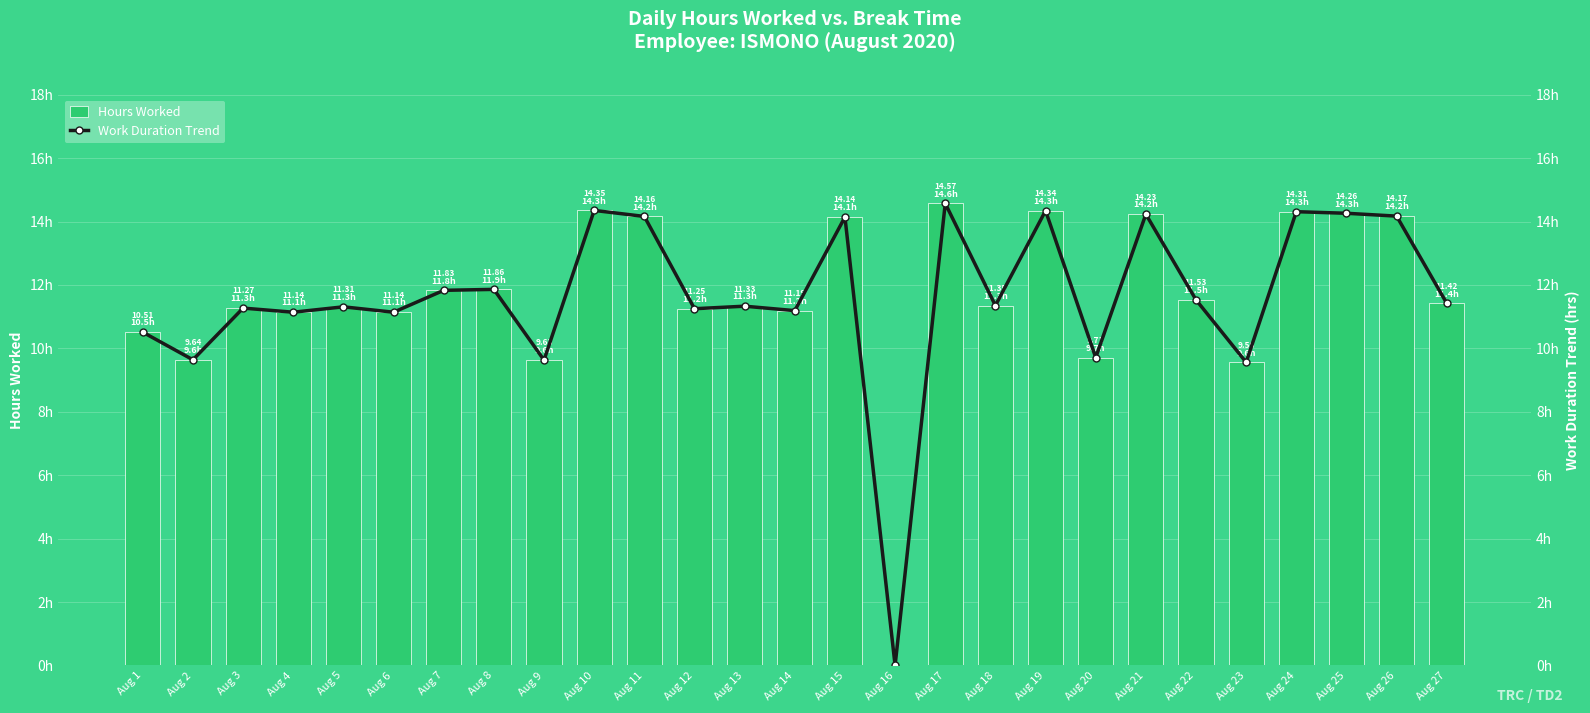

How many categories are shown in the chart?

27